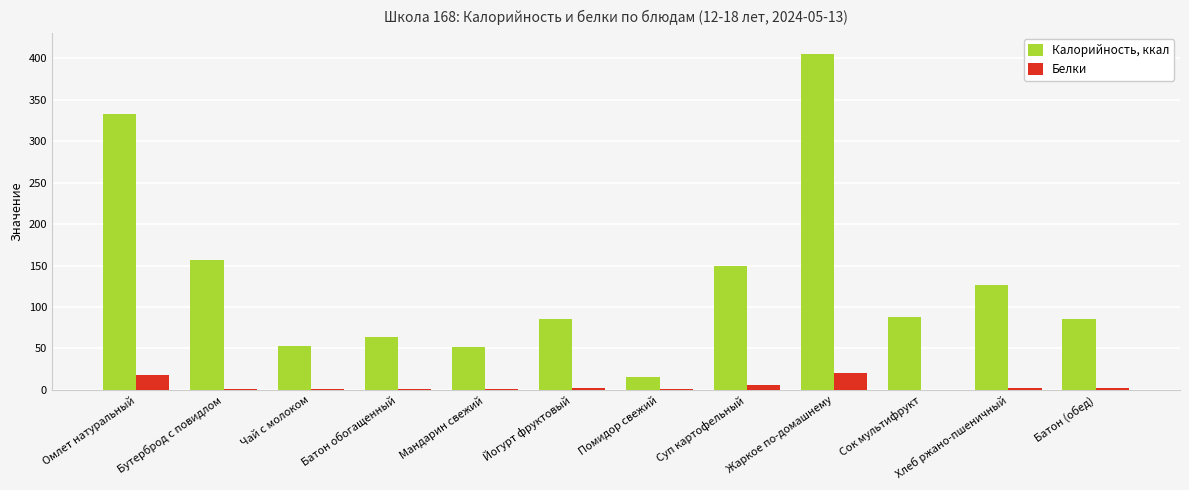

True or false: Белки has a value of 18.1 at Омлет натуральный.

True